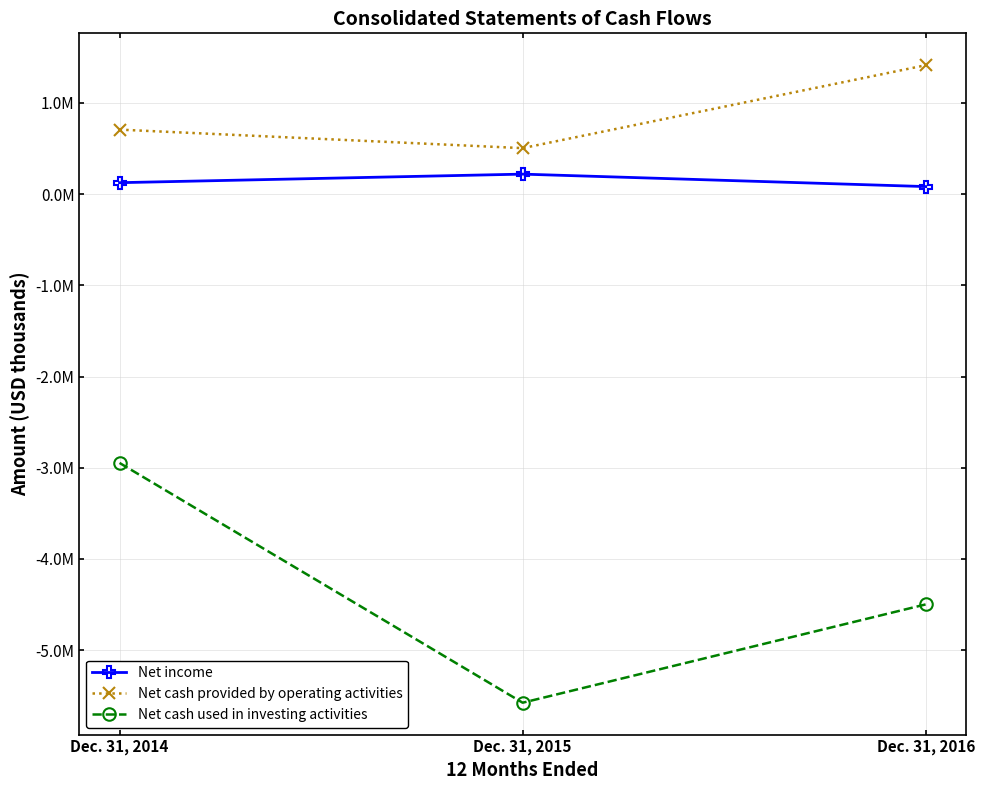

What is the minimum value for Net cash provided by operating activities?

504804